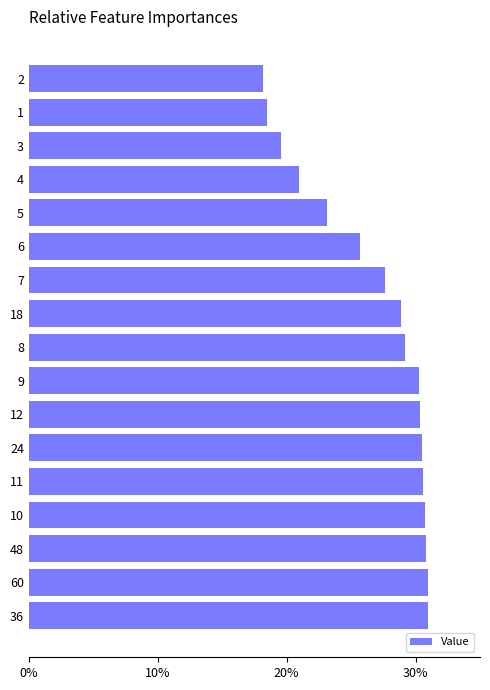

True or false: the data shows 41.1 at 12.

False